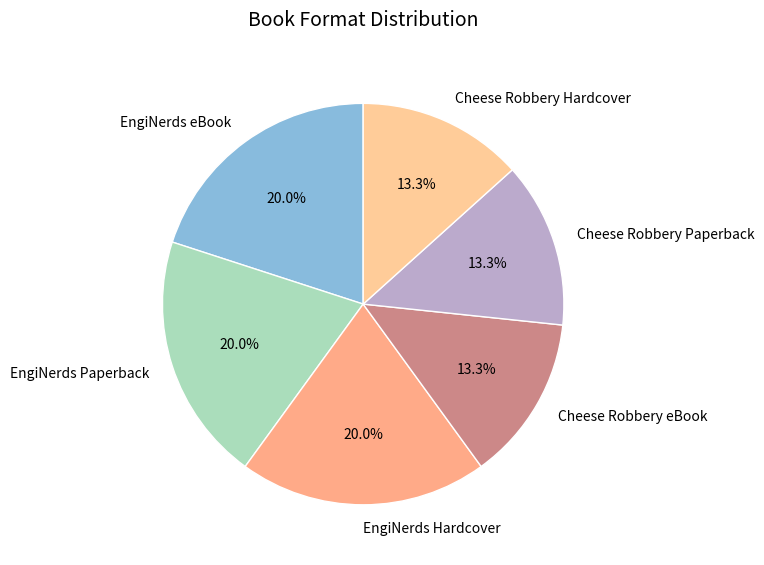

Do EngiNerds Hardcover and Cheese Robbery eBook together represent more than half of the pie?

No